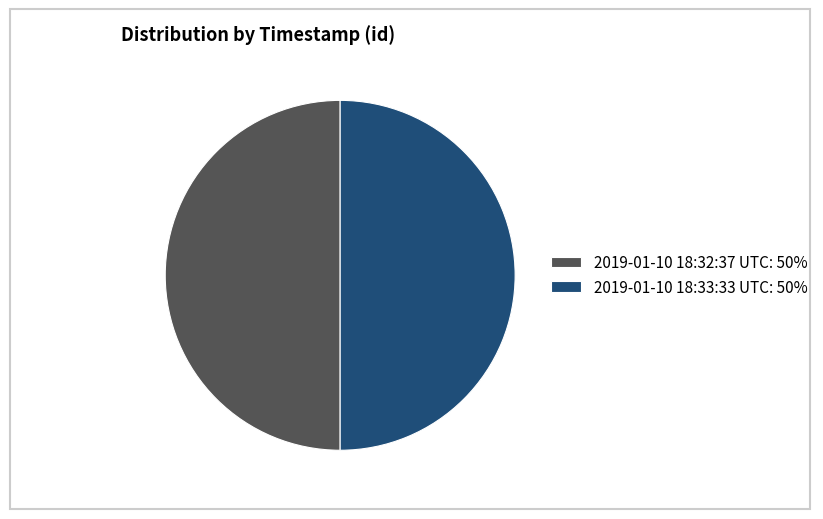

The 2019-01-10 18:33:33 UTC slice represents 50% of the pie. True or false?

True